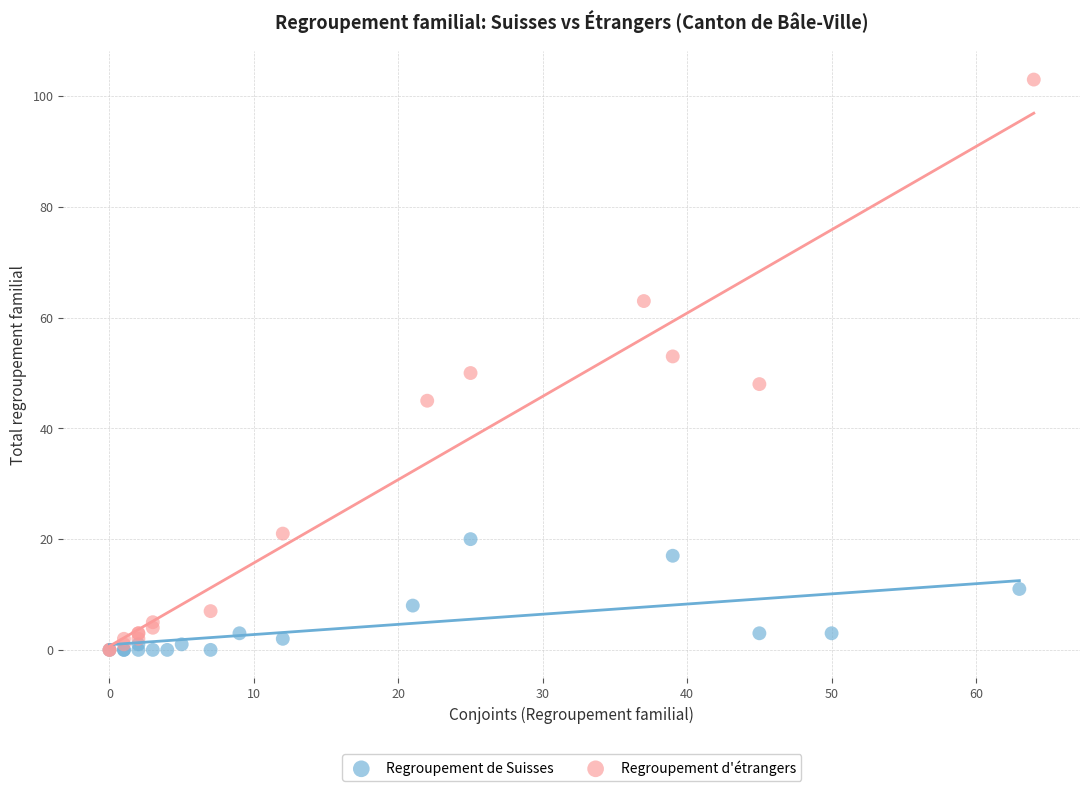

Which series has the widest spread of Y values?

Regroupement d'étrangers